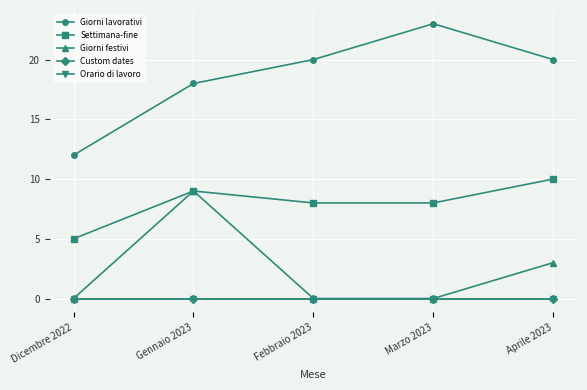

Is this an area chart (filled region under the line)?

No